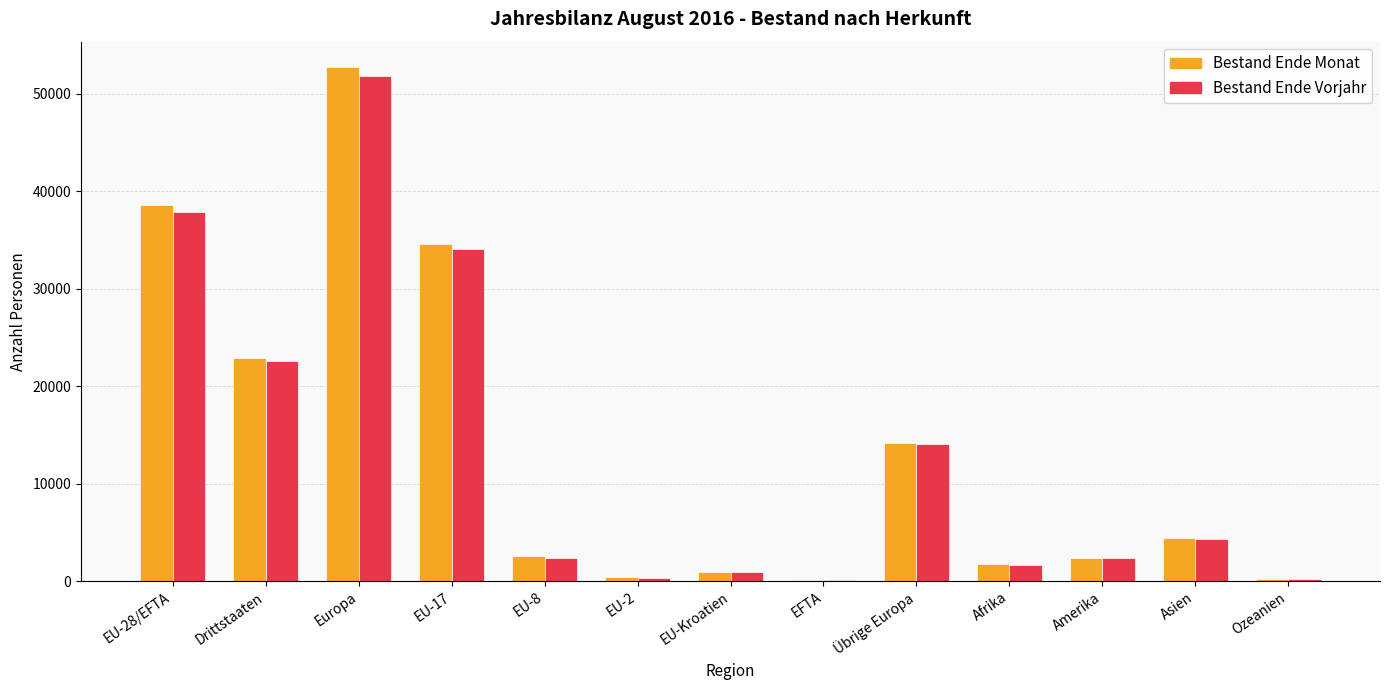

Where is Bestand Ende Vorjahr nearest to the value 25966?

Drittstaaten